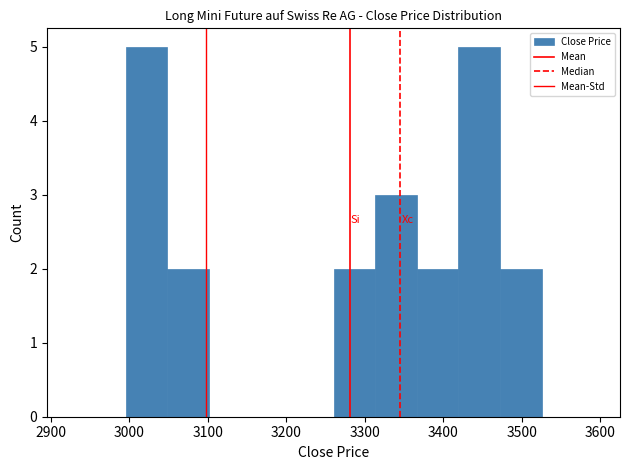

Reading left to right, transcribe this chart: for each bar, give the range it covers on the x-axis and its height. Neither the bar edges nor the heights are printed on the chart, so give them approximately, as read against the axes.

2995 to 3048: 5
3048 to 3101: 2
3101 to 3154: 0
3154 to 3207: 0
3207 to 3260: 0
3260 to 3313: 2
3313 to 3366: 3
3366 to 3419: 2
3419 to 3472: 5
3472 to 3525: 2